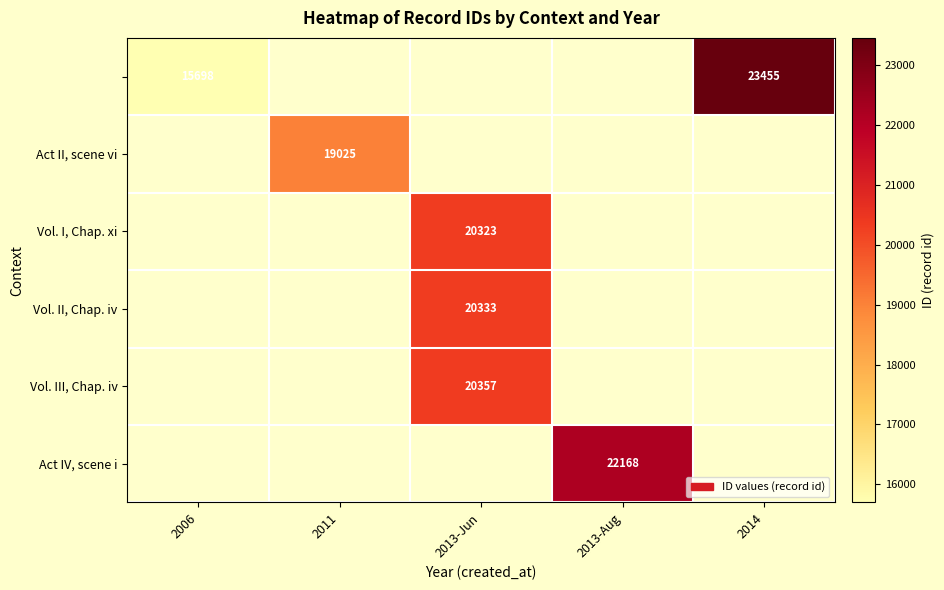

True or false: Act II, scene vi has a value of 8308 at 2011.

False